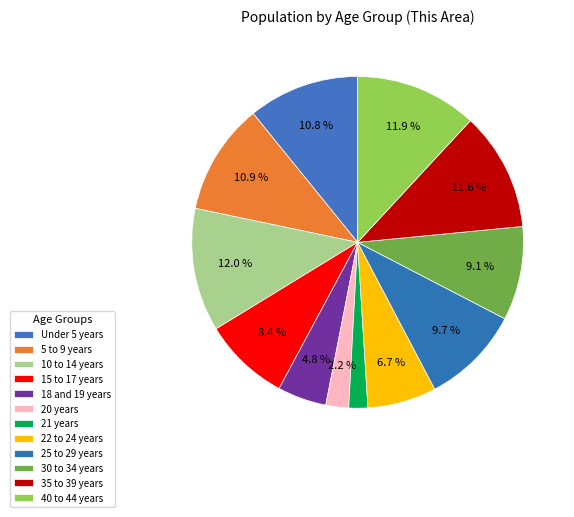

Which slice is the smallest?

21 years